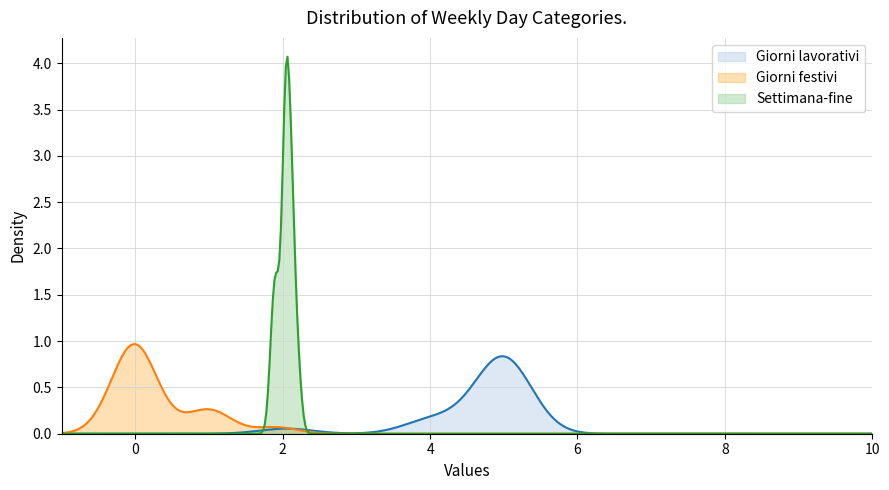

In Giorni lavorativi, how many points are lower than both neighbors (excluding endpoints)?

1